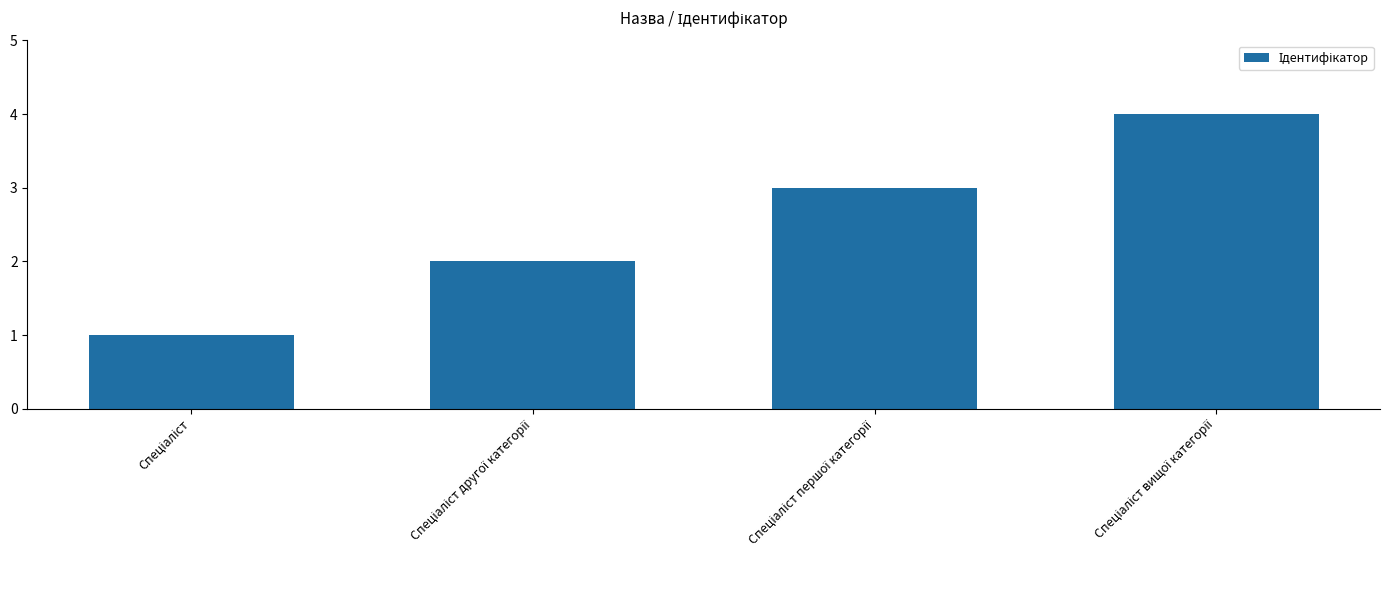

How many series are shown in this chart?

1